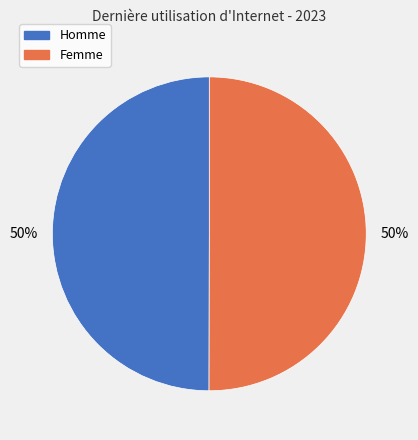

Is it true that Femme is 50% of the pie?

True